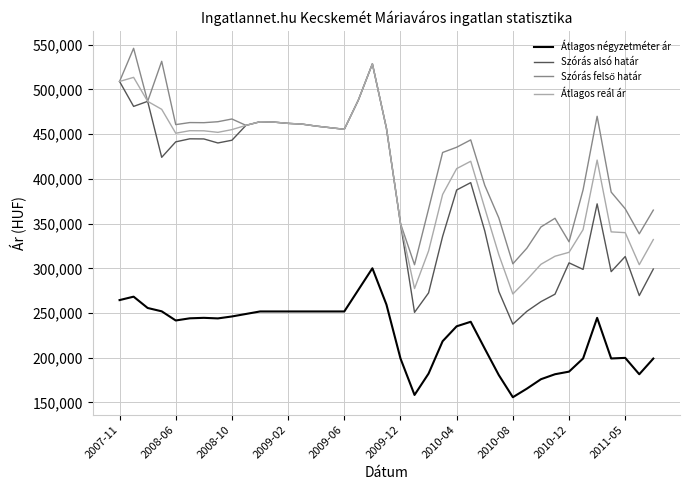

Which series has the widest spread of values?

Szórás alsó határ